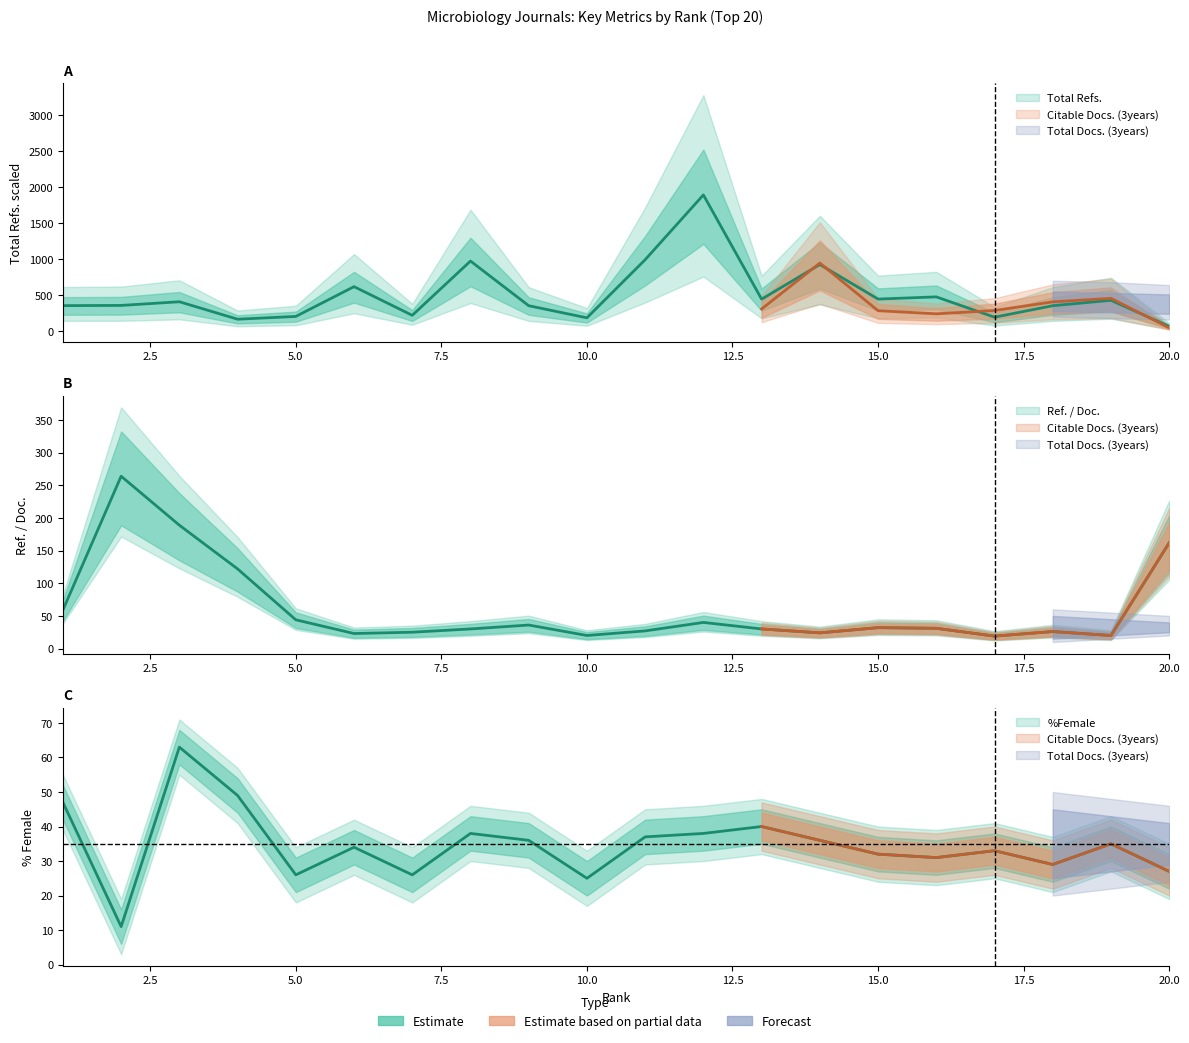

What is the value of the %Female point at the 2nd from the left?

11.0